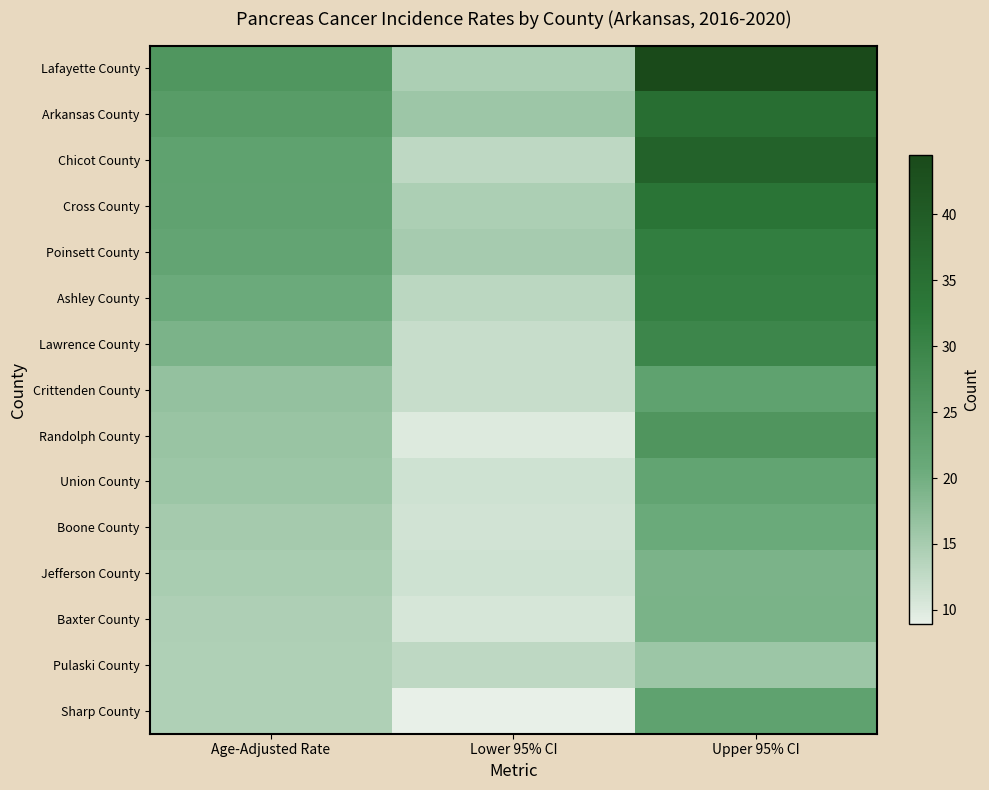

What is the total value across all series at Upper 95% CI?

412.6